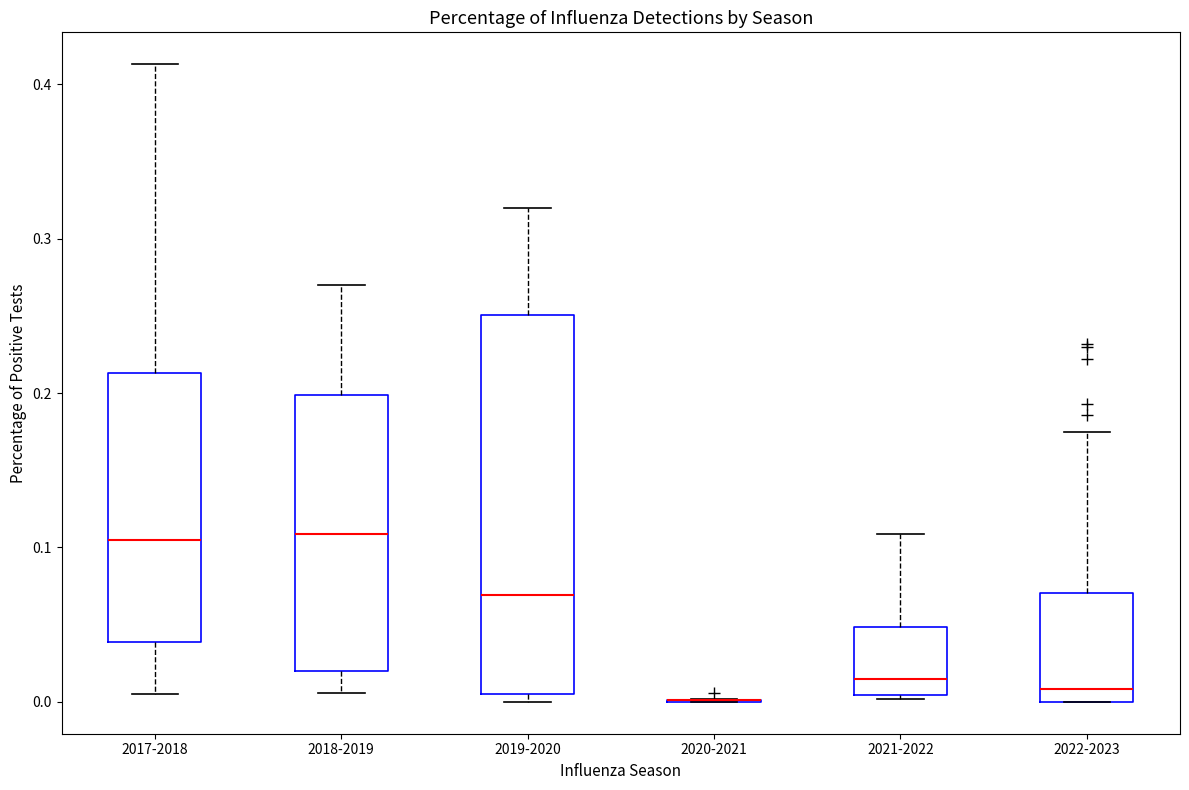

Where is the upper edge of the box for 2022-2023 on the y-axis? The values are not printed on the chart, so give them approximately, as read against the axis.

0.07